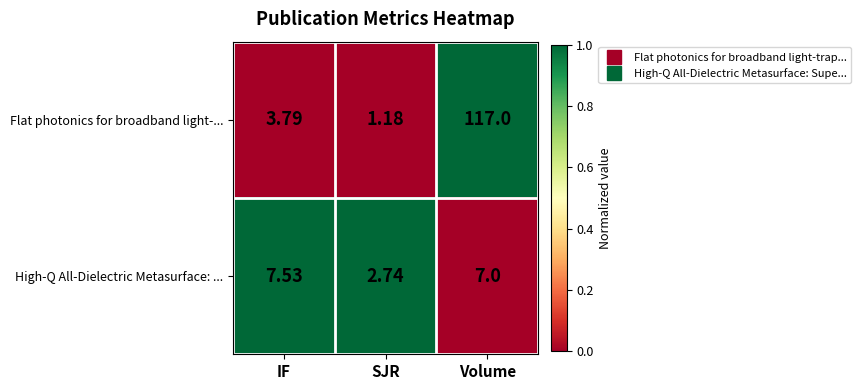

Which series changed the most between IF and Volume?

Flat photonics for broadband light-...